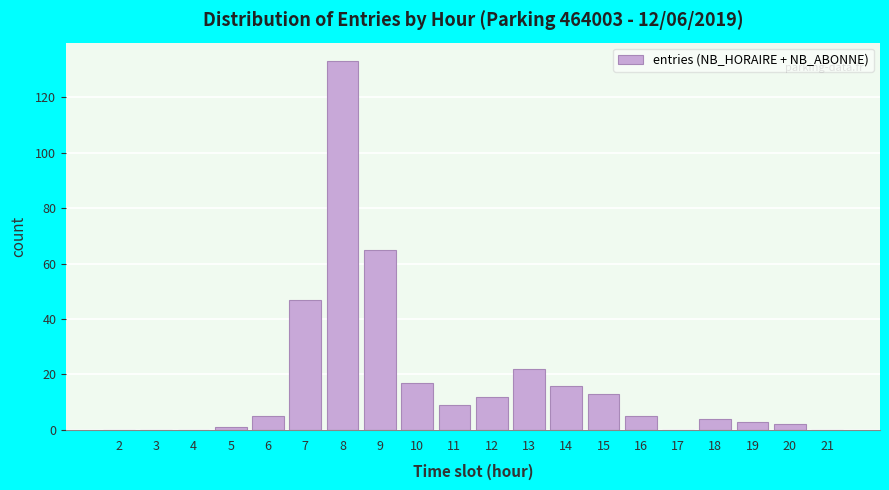

Reading left to right, transcribe all the data shown in this chart.

2=0	3=0	4=0	5=1	6=5	7=47	8=133	9=65	10=17	11=9	12=12	13=22	14=16	15=13	16=5	17=0	18=4	19=3	20=2	21=0